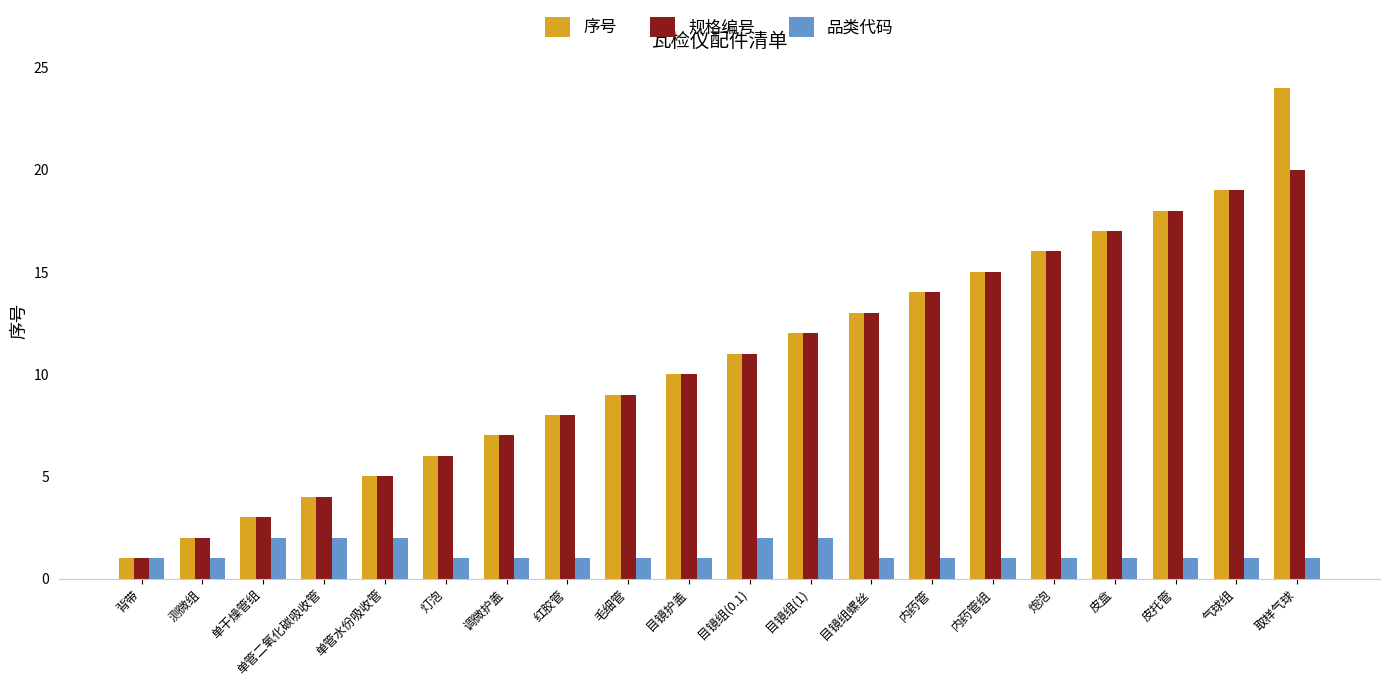

What is the maximum value for 规格编号?

20